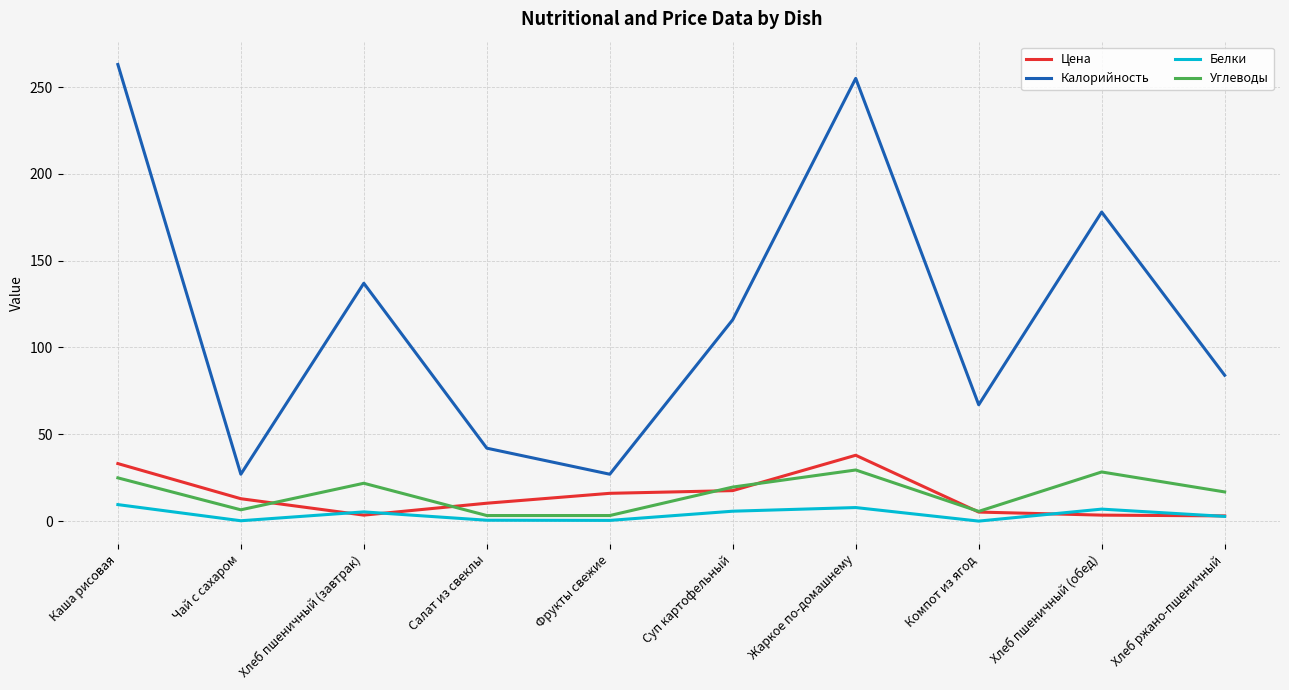

What is the difference between the maximum and second lowest values in the Углеводы series?

26.2